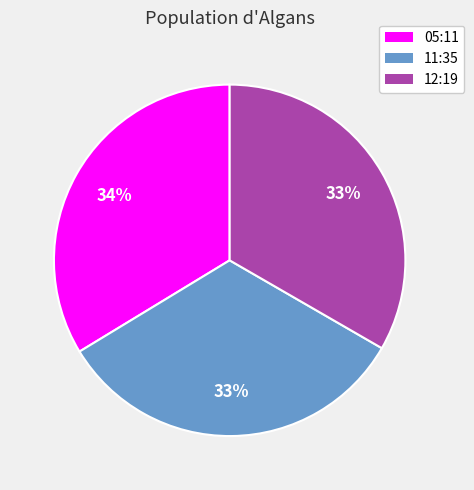

What is the ratio of the value at 12:19 to the value at 11:35?

1.0